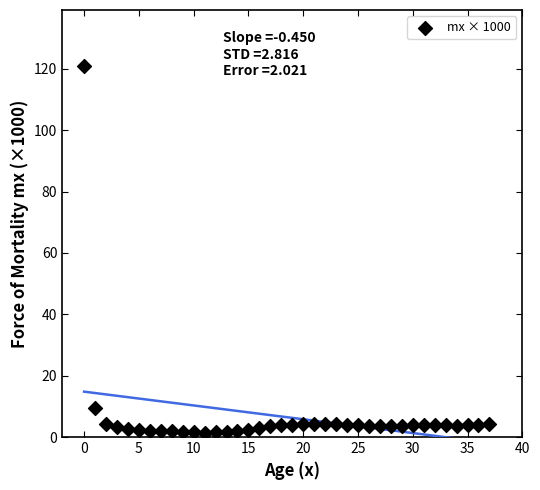

What Y value in the scatter plot is closest to 61?

9.6